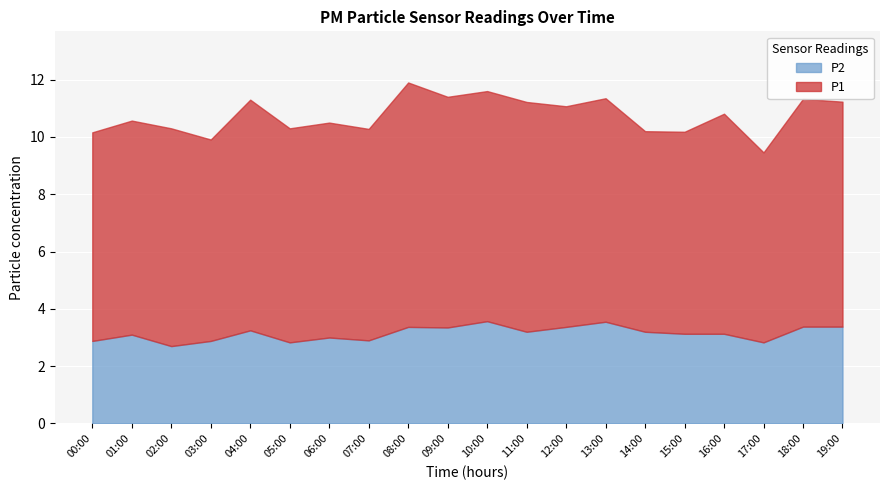

How many lines are shown in the chart?

2